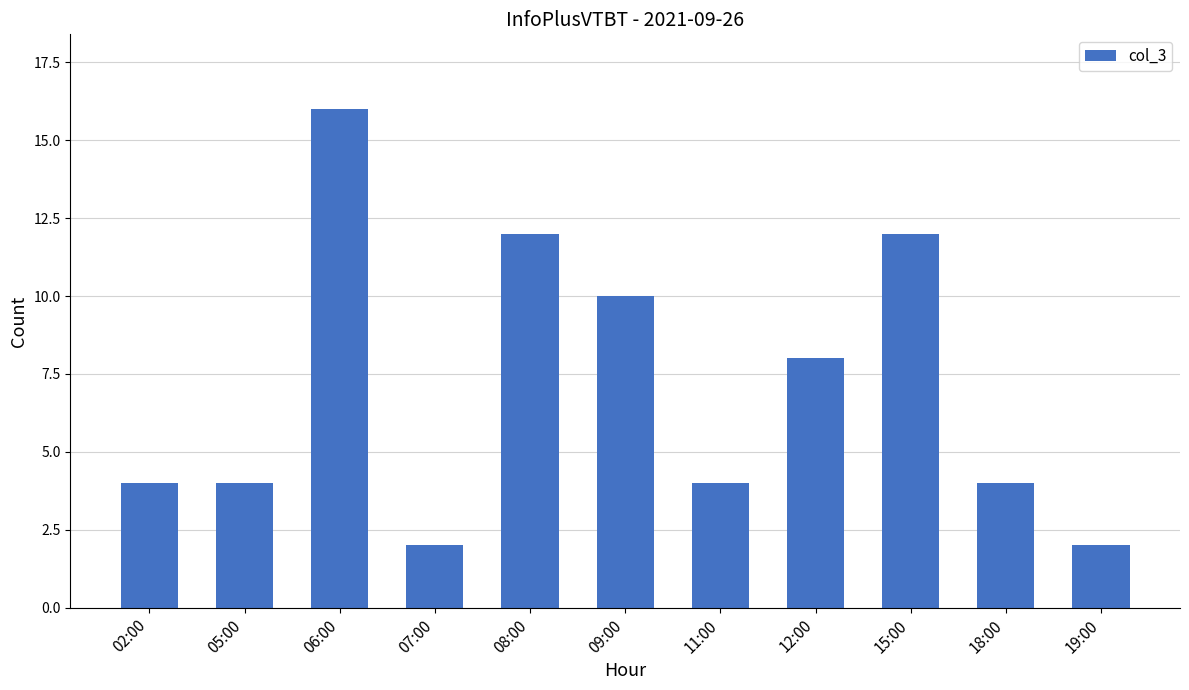

What is the change in value from 05:00 to 12:00?

+4